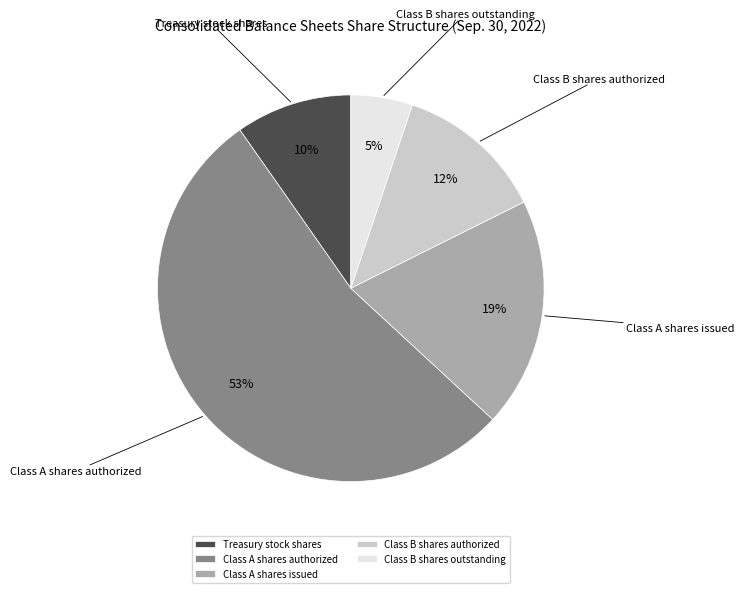

Which slice is the largest?

Class A shares authorized